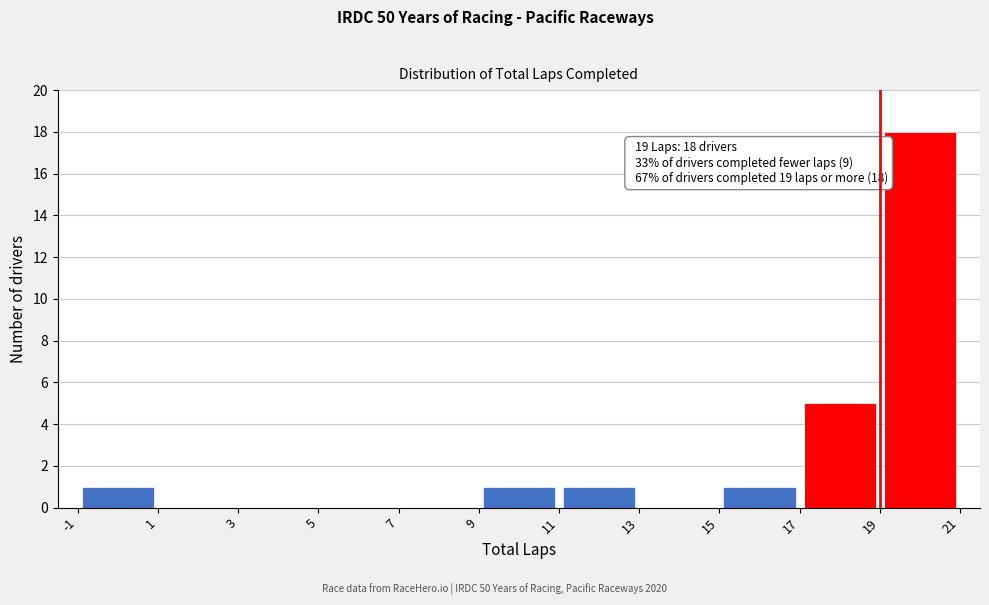

Which range on the x-axis has the tallest bar?

19 to 21